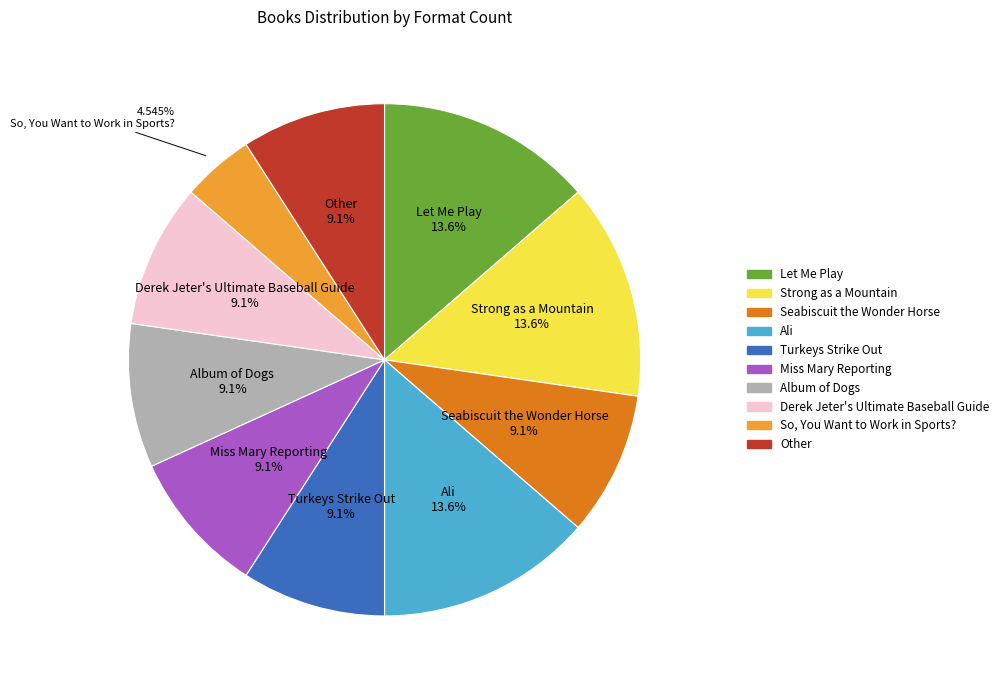

Which category has the smallest portion of the pie?

So, You Want to Work in Sports?